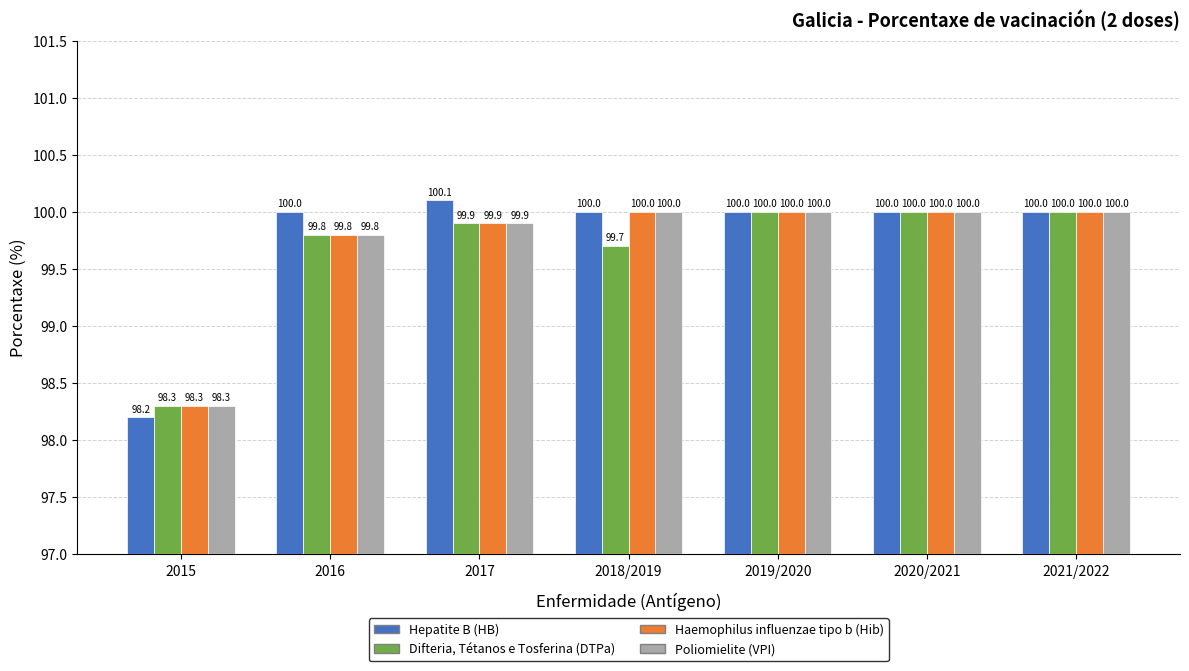

What is the label of the 4th bar from the left?

2018/2019